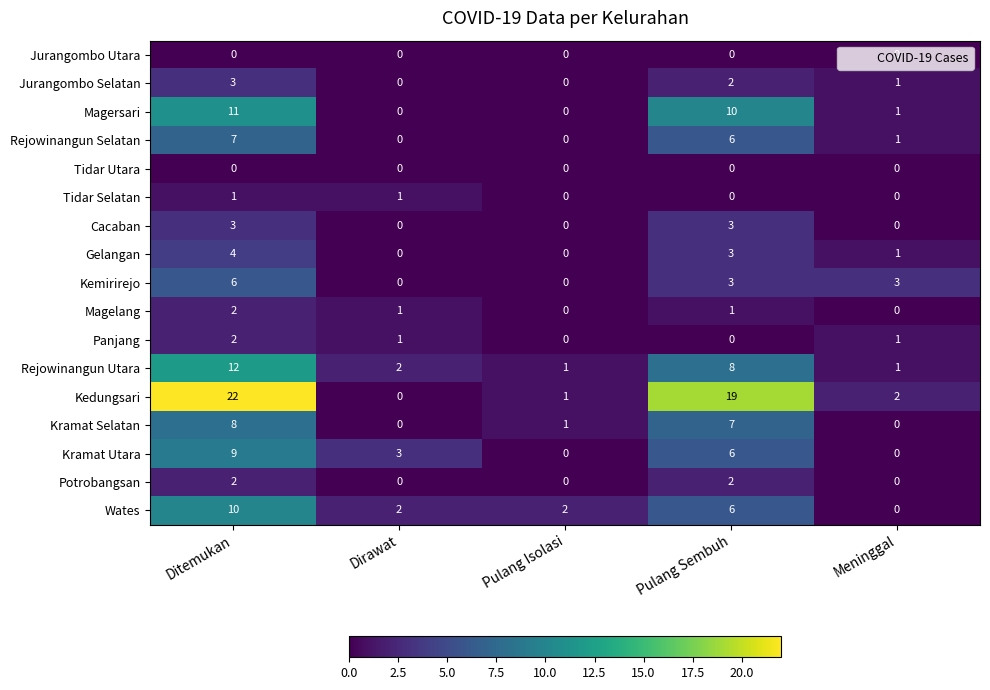

At which category is the sum across all series the highest?

Ditemukan